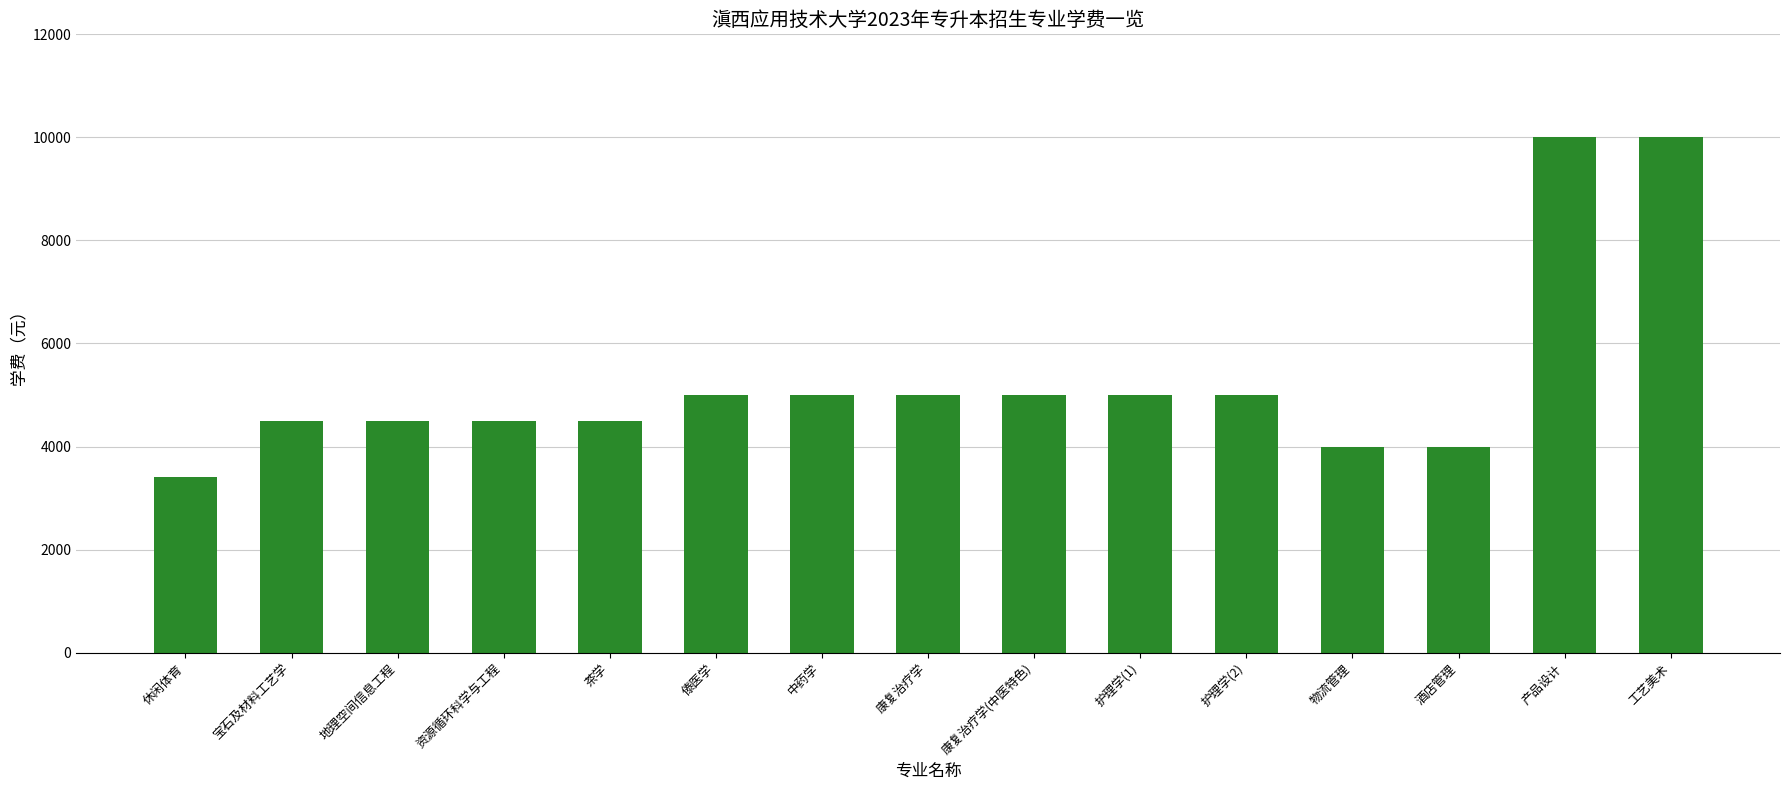

True or false: the data shows 4500 at 宝石及材料工艺学.

True